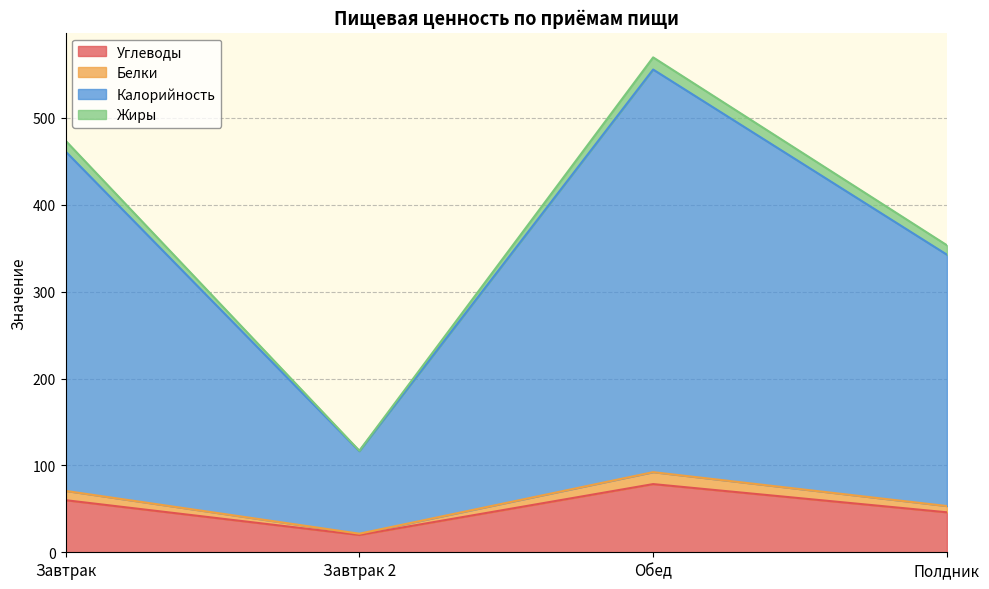

At which category is the sum across all series the highest?

Обед